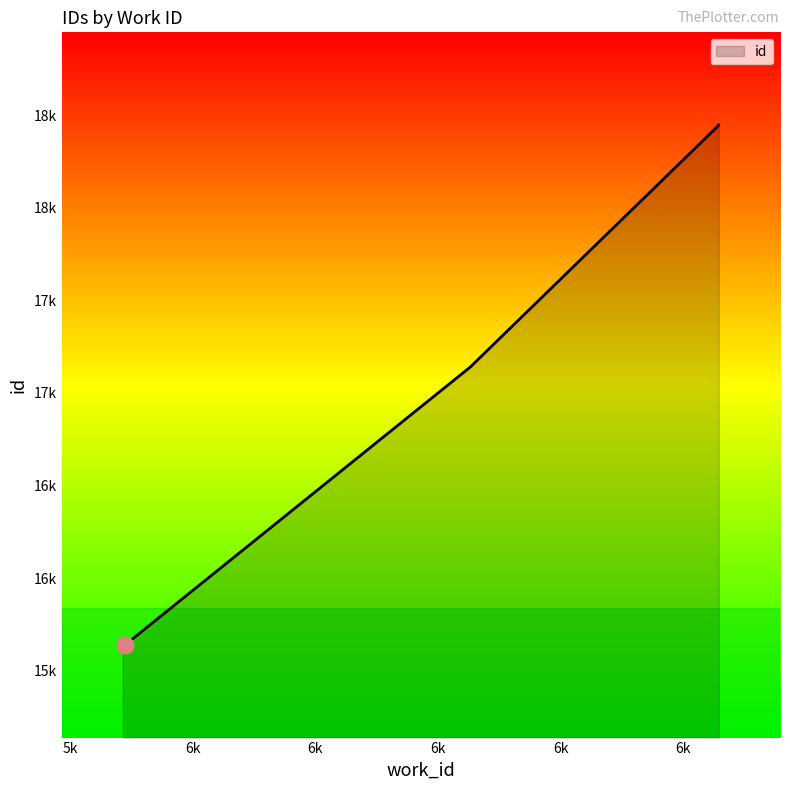

At which category does the chart reach its peak across all series?

6858